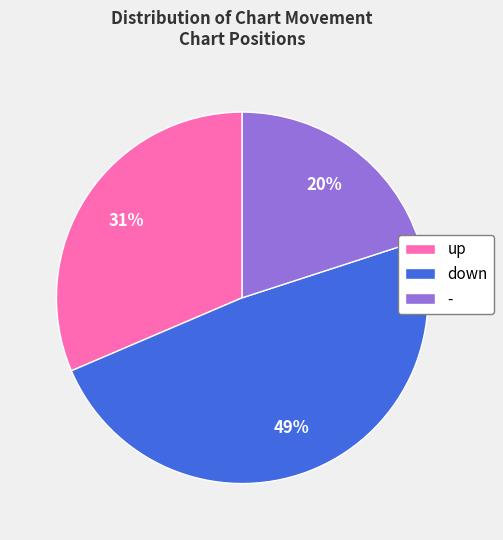

Is - the majority of the pie?

No